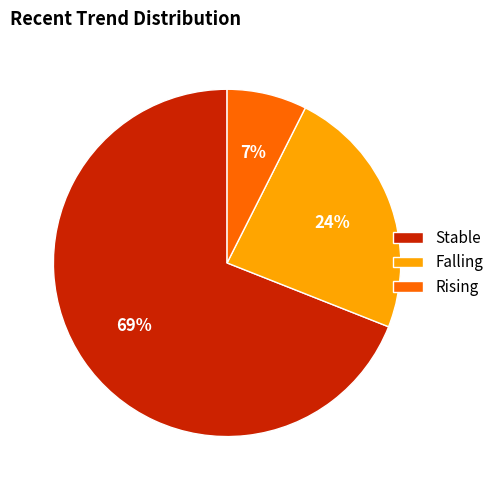

Rank the categories by value from highest to lowest.

Stable, Falling, Rising